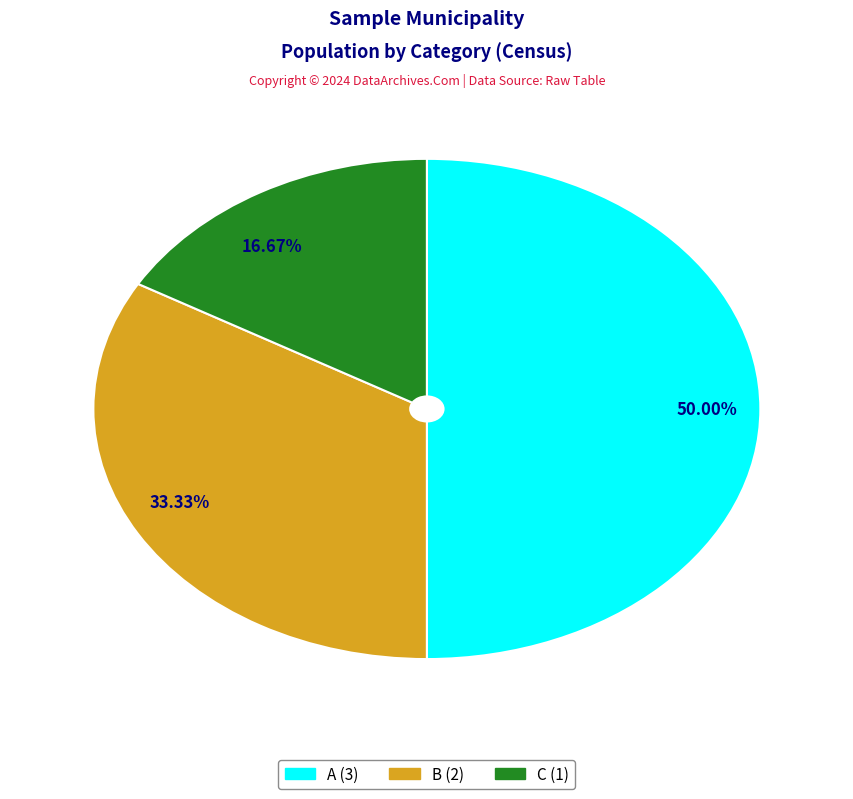

How many segments does this pie chart have?

3